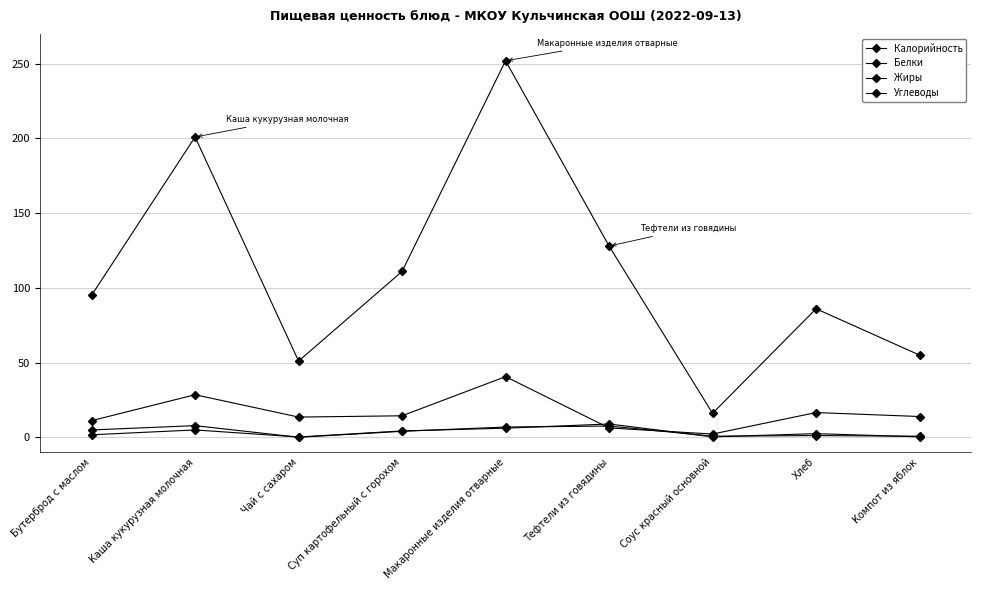

Which series has the largest range (max minus min)?

Калорийность